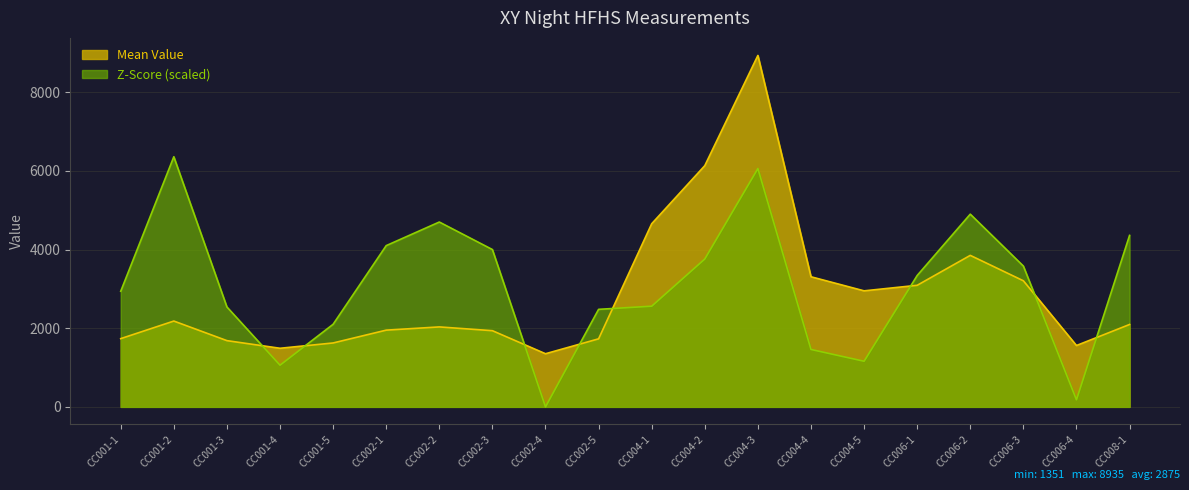

Which series has the widest spread of values?

Mean Value